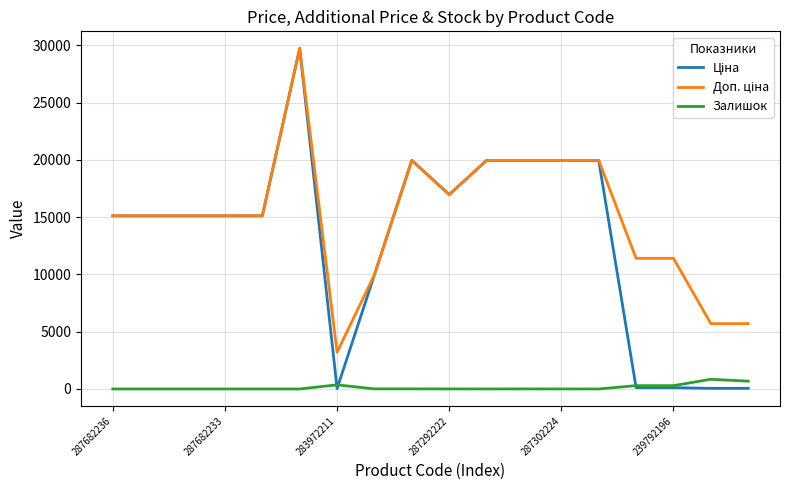

What is the maximum value for Ціна?

29747.2